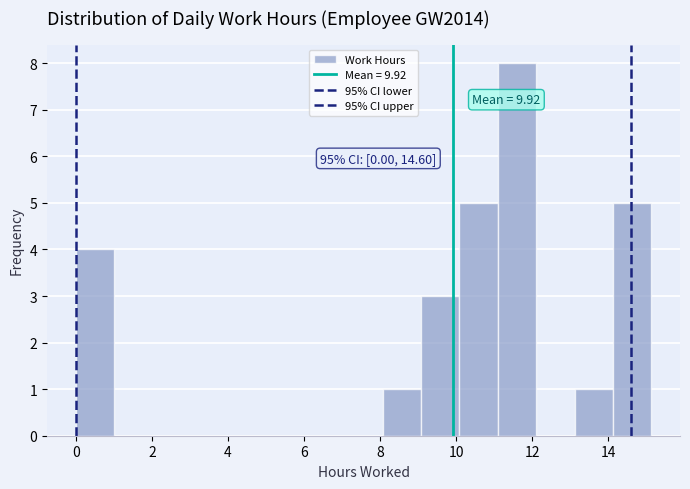

Over which range of the x-axis is the bar tallest?

11.0 to 12.2